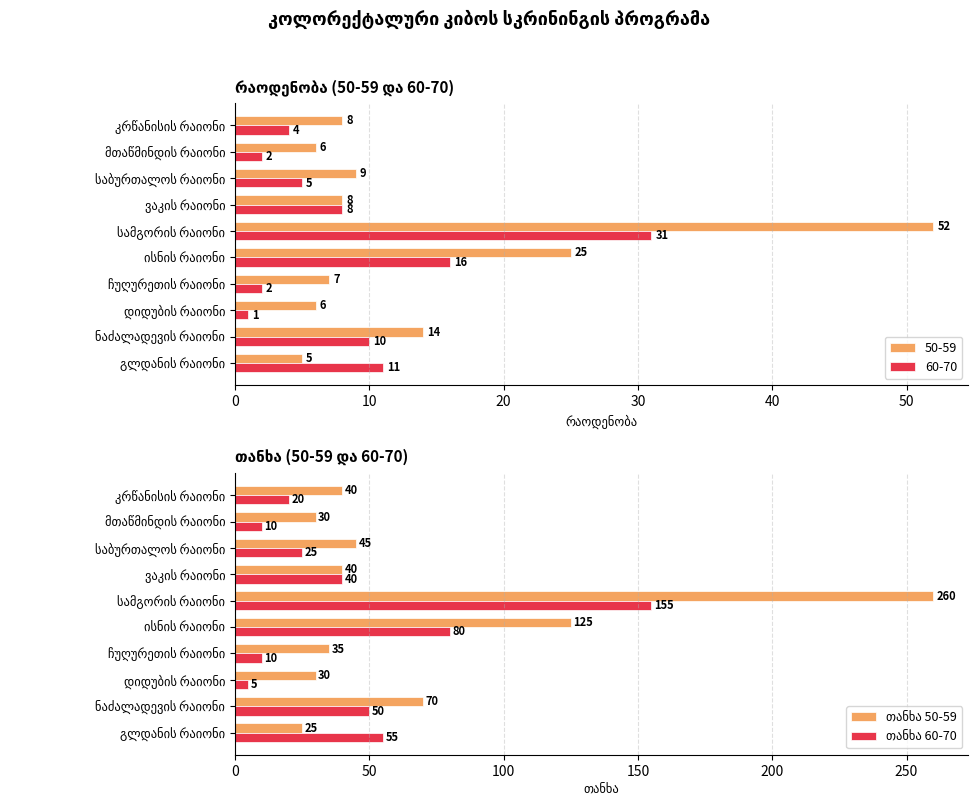

What is the average value of the 60-70 series?

9